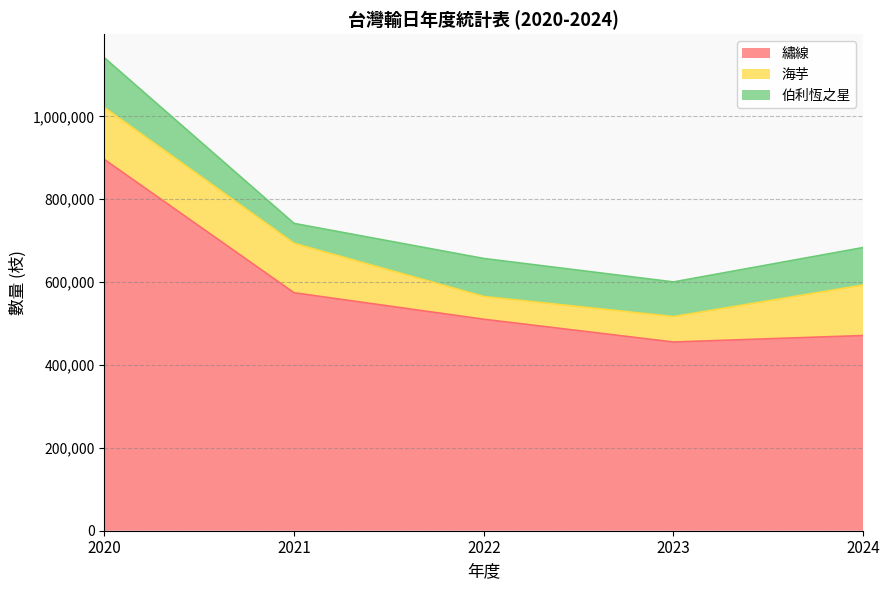

List the labels in order of 繡線 value, smallest first.

2023, 2024, 2022, 2021, 2020